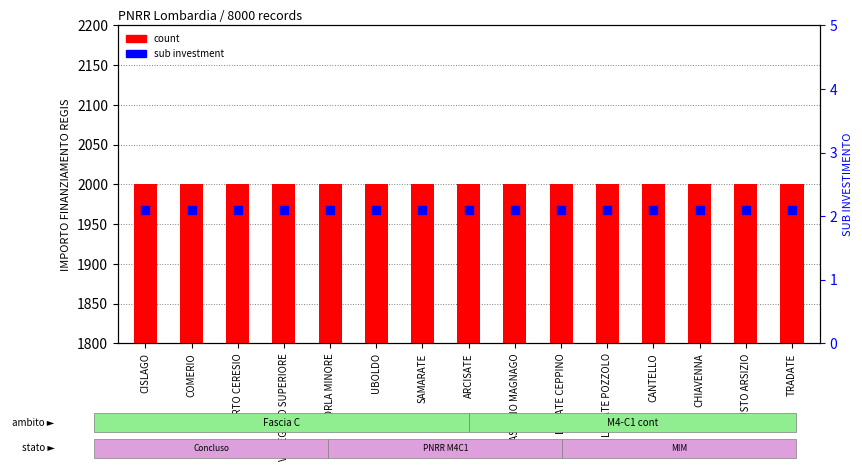

Which series contains the highest Y value?

count